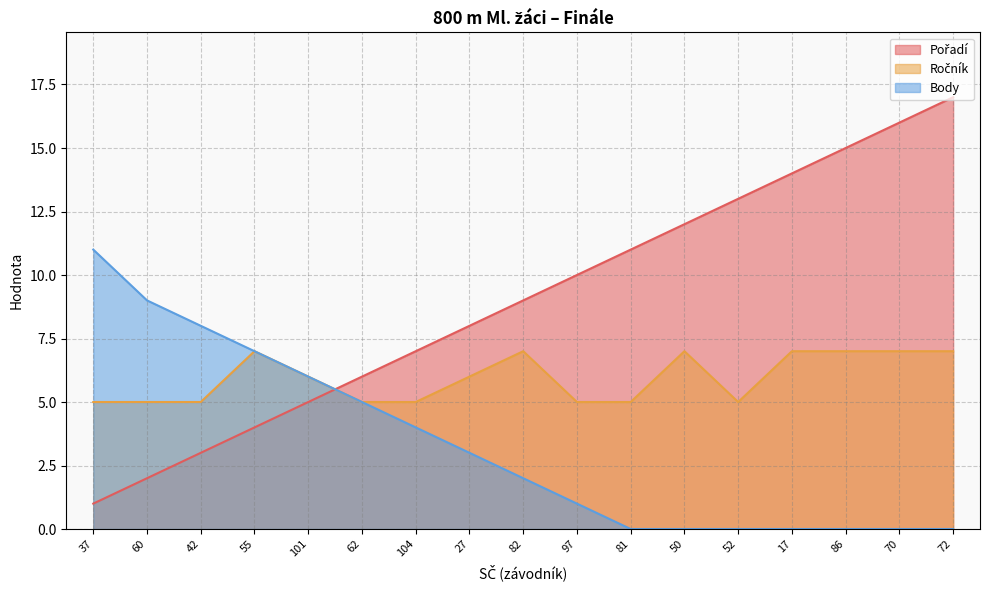

What is the difference between the maximum and minimum values in the Ročník series?

2